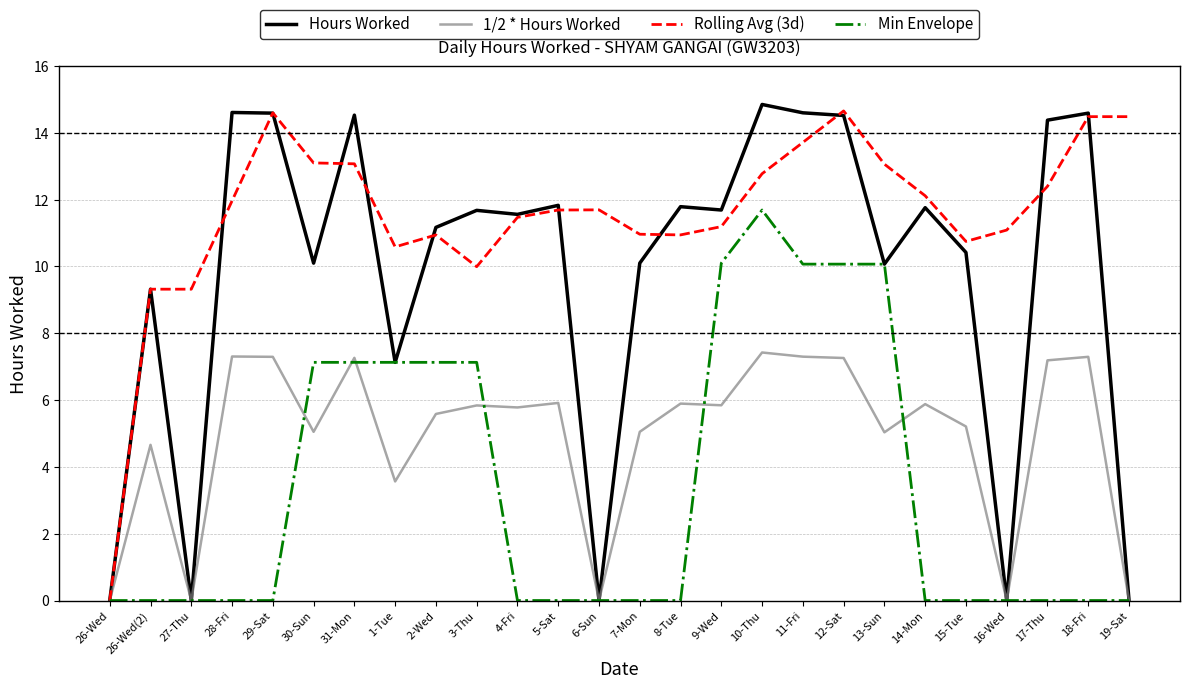

What is the sum of all 1/2 * Hours Worked values?

127.6